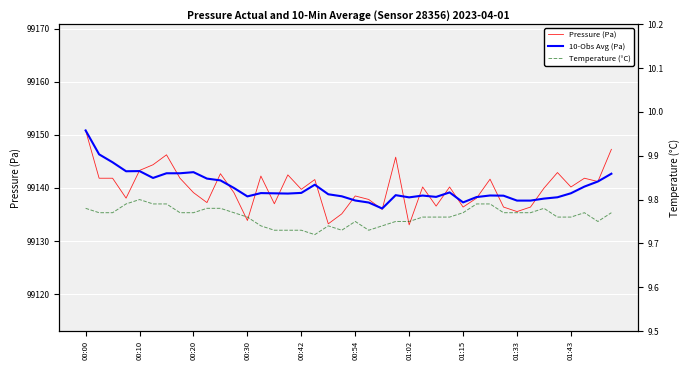

How many interior local valleys does the Temperature (°C) series have?

4